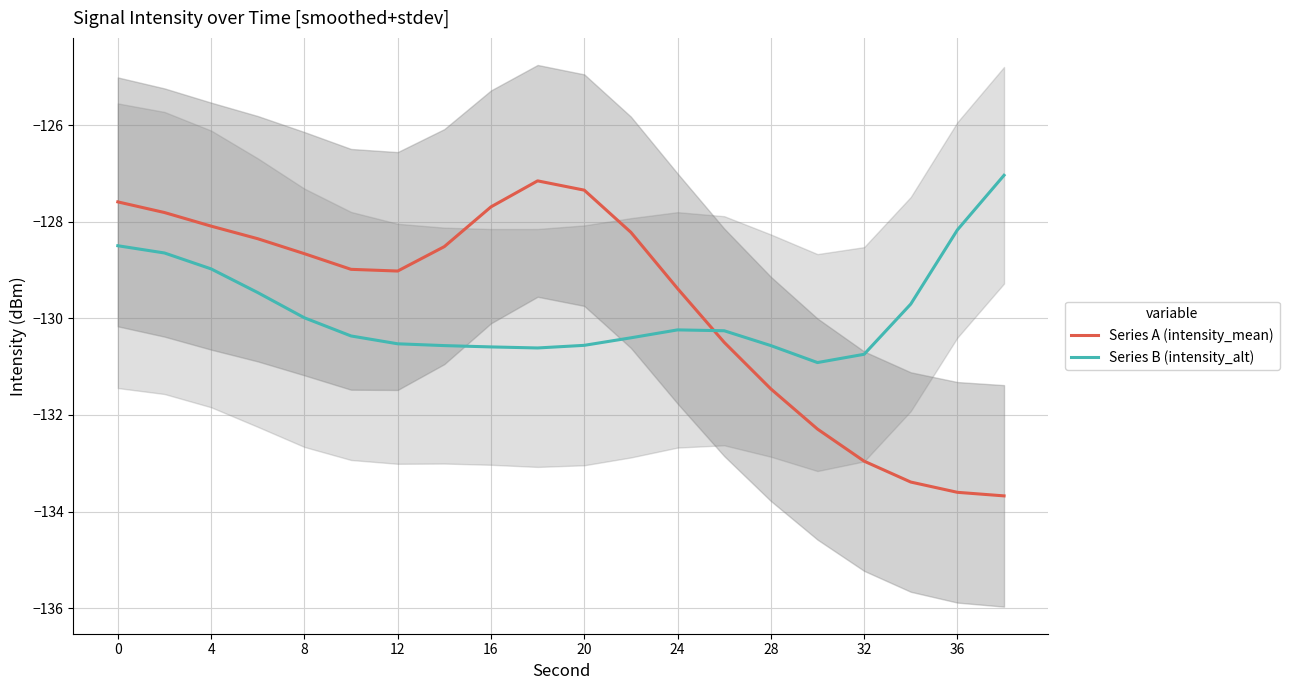

True or false: Series B (intensity_alt) and Series A (intensity_mean) intersect in this chart.

True